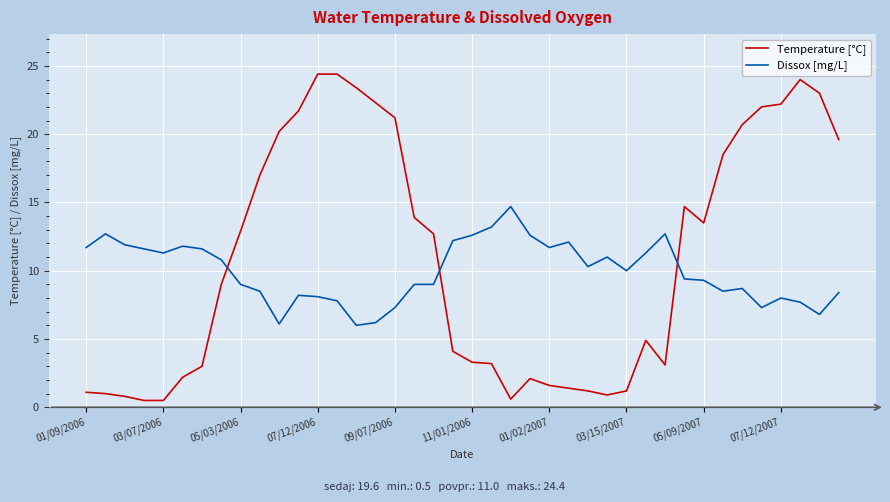

Which series has the largest range (max minus min)?

Temperature [°C]